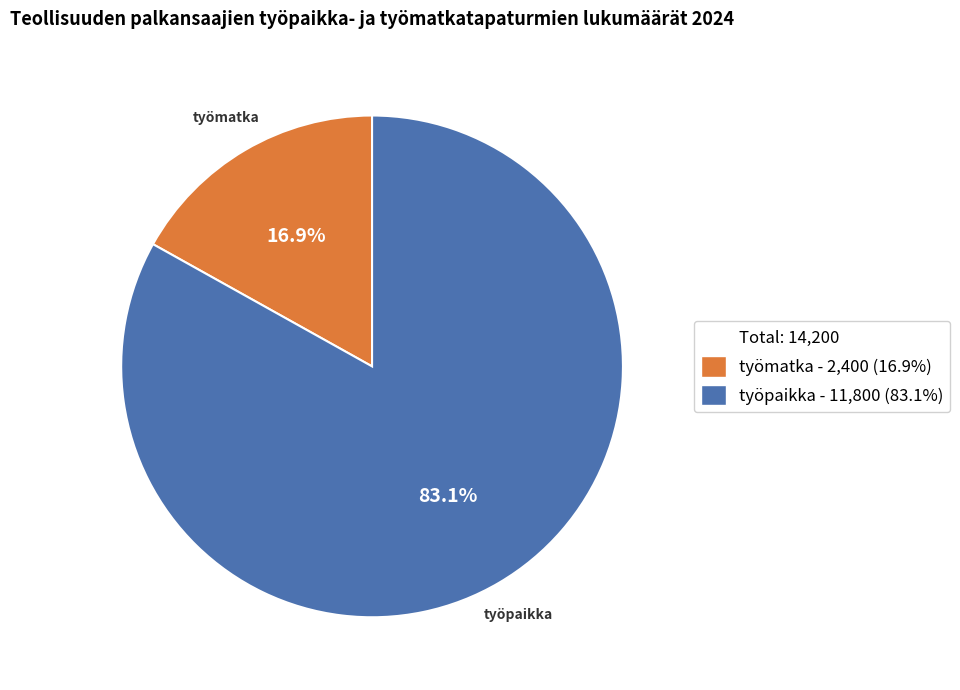

Is there any slice that represents more than half of the pie?

Yes